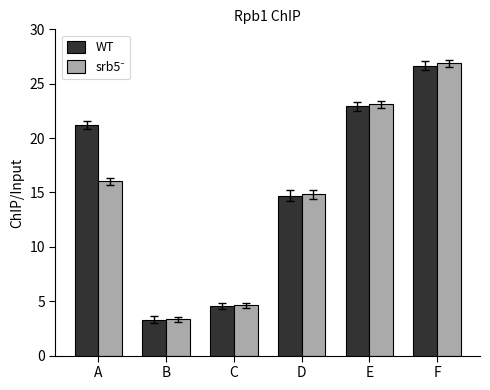

At how many categories does at least one series exceed 12?

4